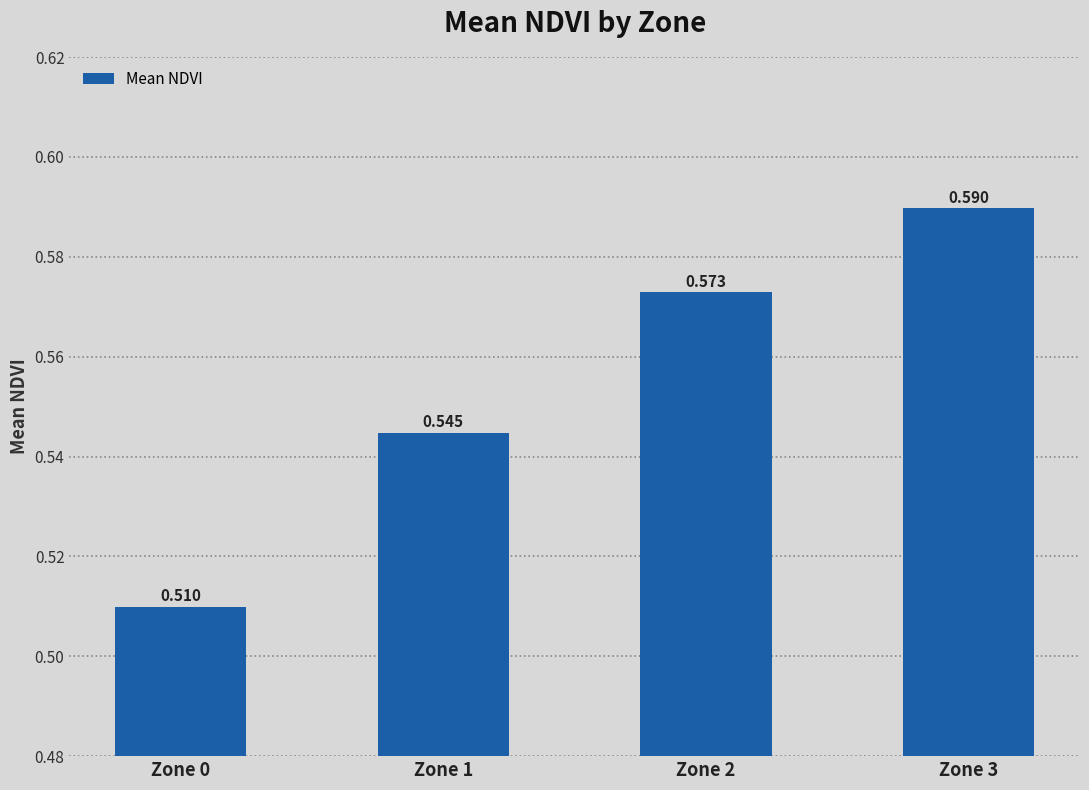

Count the number of data series in this chart.

1